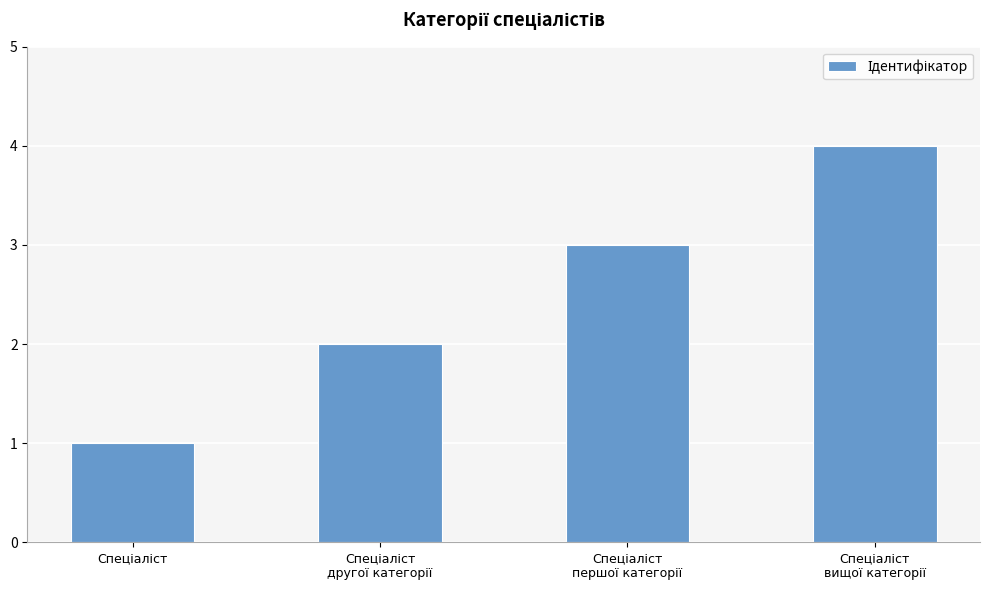

What is the sum of all values?

10